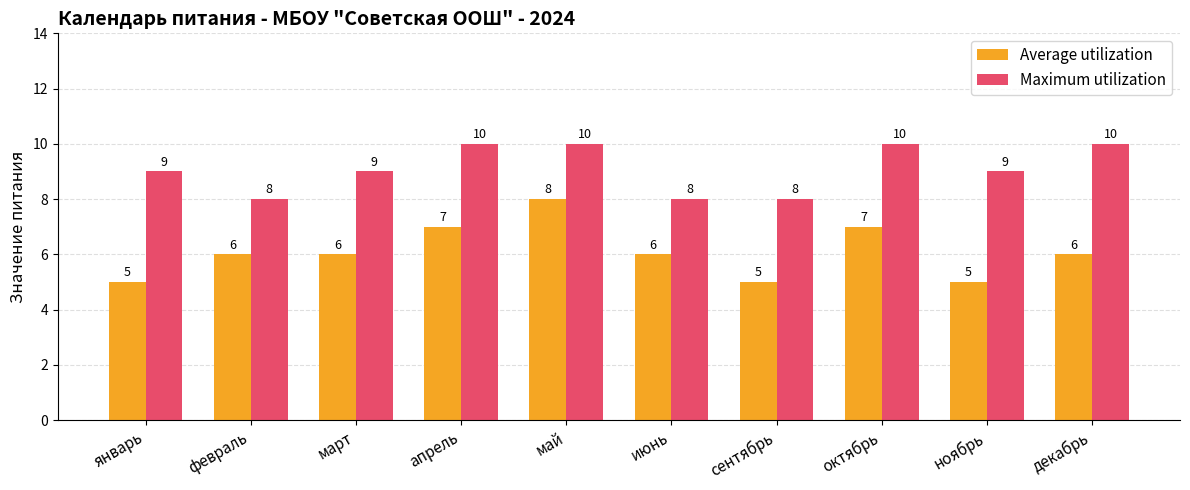

List the series in order of their overall mean, highest first.

Maximum utilization, Average utilization